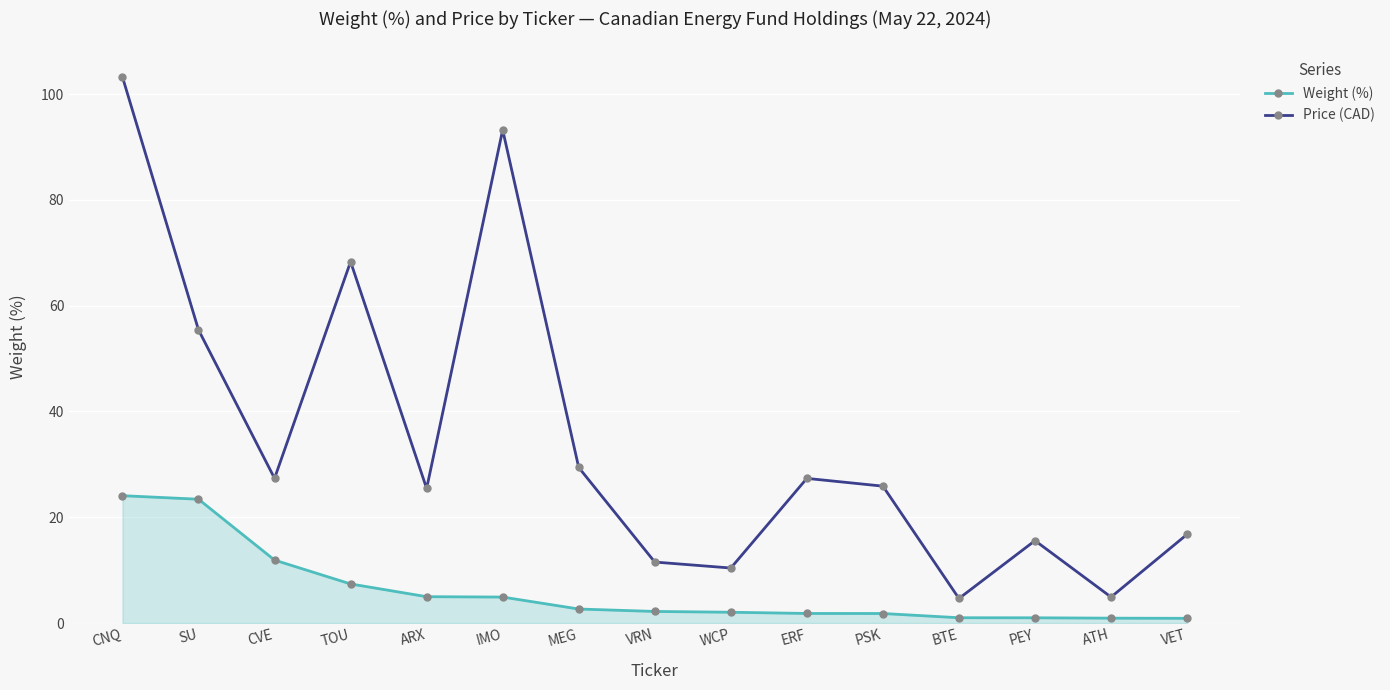

True or false: Weight (%) and Price (CAD) intersect in this chart.

False